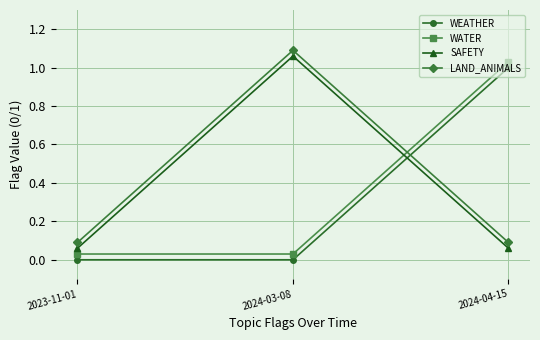

Is the value of WEATHER at 2024-04-15 greater than the value of SAFETY at 2024-04-15?

Yes